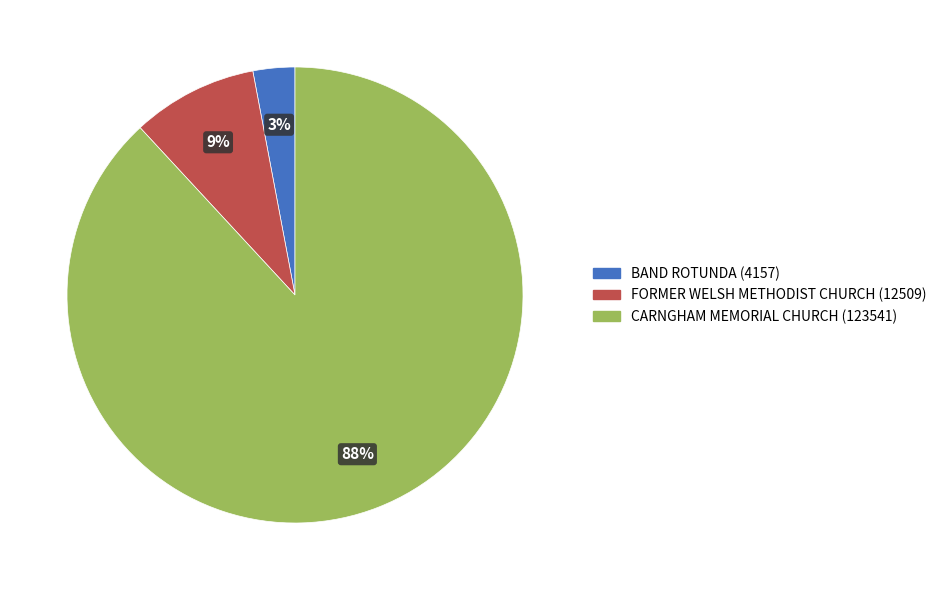

To the nearest percent, what is the difference between the CARNGHAM MEMORIAL CHURCH and BAND ROTUNDA slice percentages?

85%